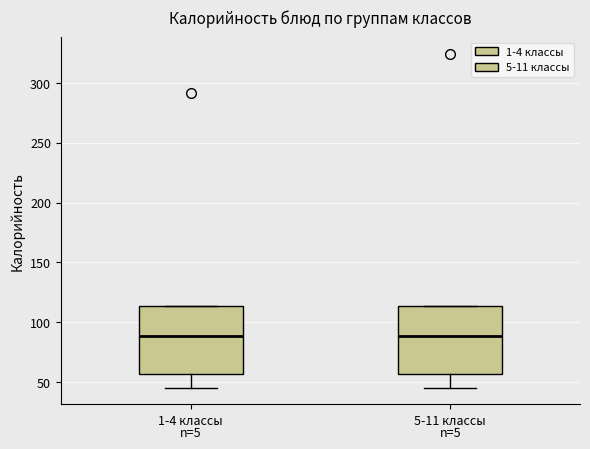

Reading left to right, transcribe this box plot: for each box, give where its median line is, the range the box spans, and where its two whiskers end, as read against the y-axis. The values are not printed on the chart, so give them approximately, as read against the axis.

1-4 классы: median 90, box 55 to 115, whiskers 45 to 115
5-11 классы: median 90, box 55 to 115, whiskers 45 to 115